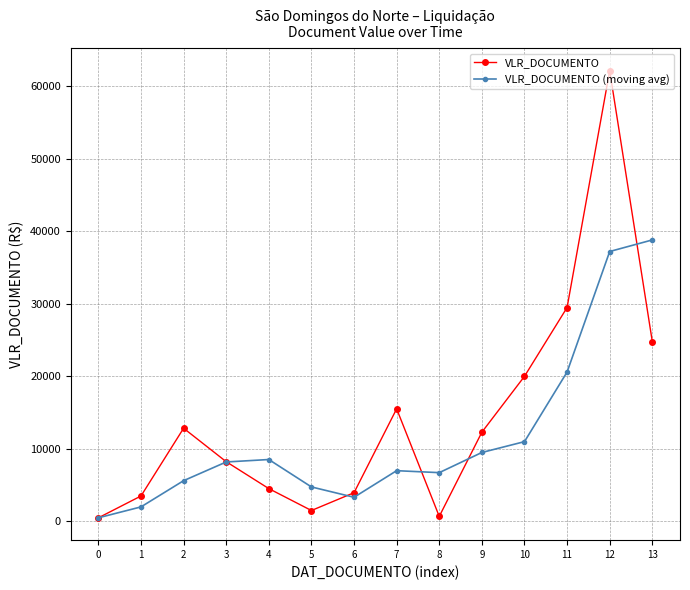

Rank the series by their maximum value, from highest to lowest.

VLR_DOCUMENTO, VLR_DOCUMENTO (moving avg)